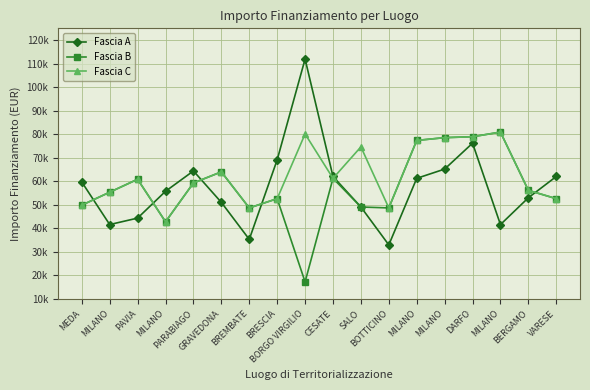

Is this an area chart (filled region under the line)?

No